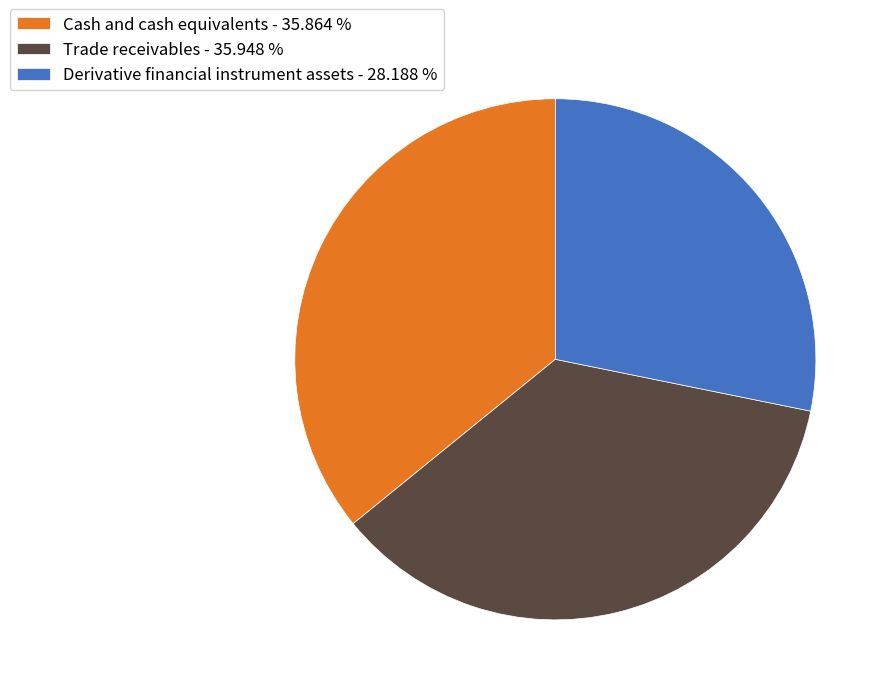

Which slice is the smallest?

Derivative financial instrument assets